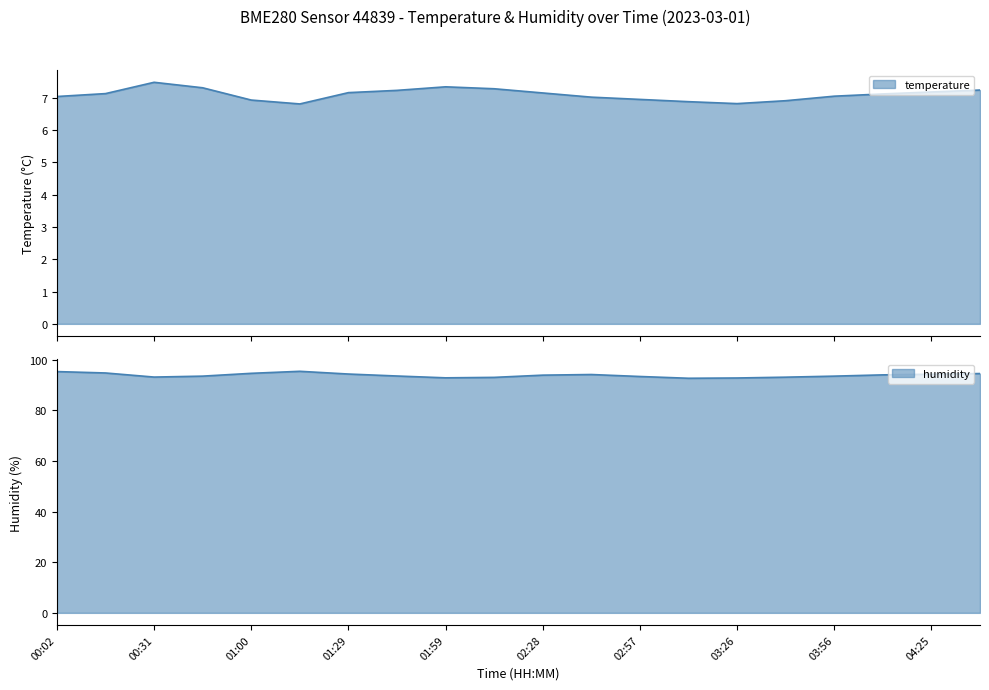

How many lines are shown in the chart?

2